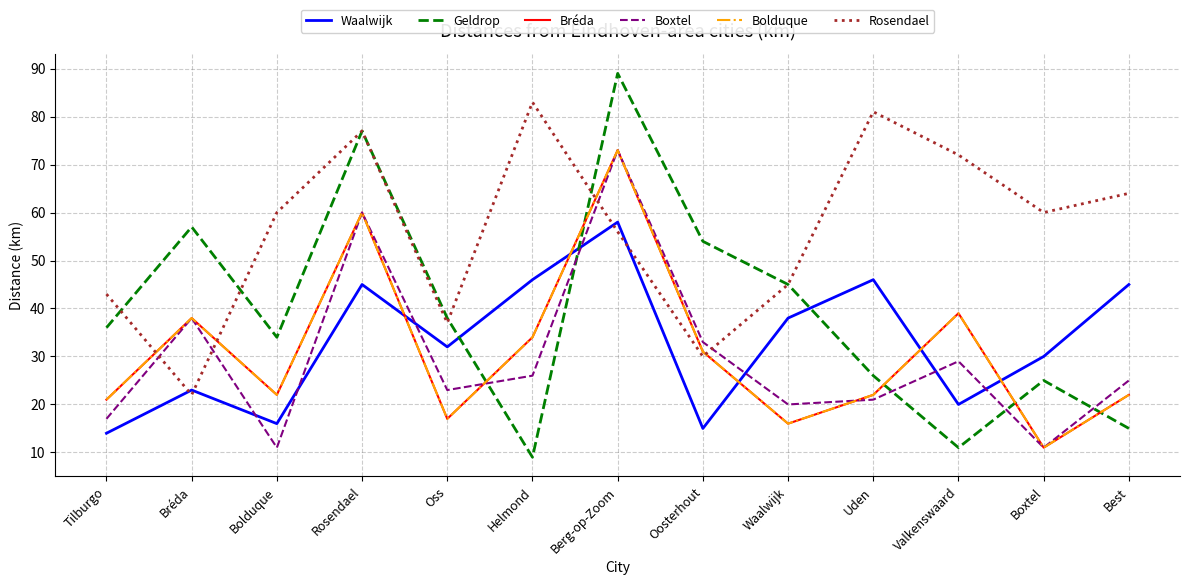

What is the average value of the Bréda series?

31